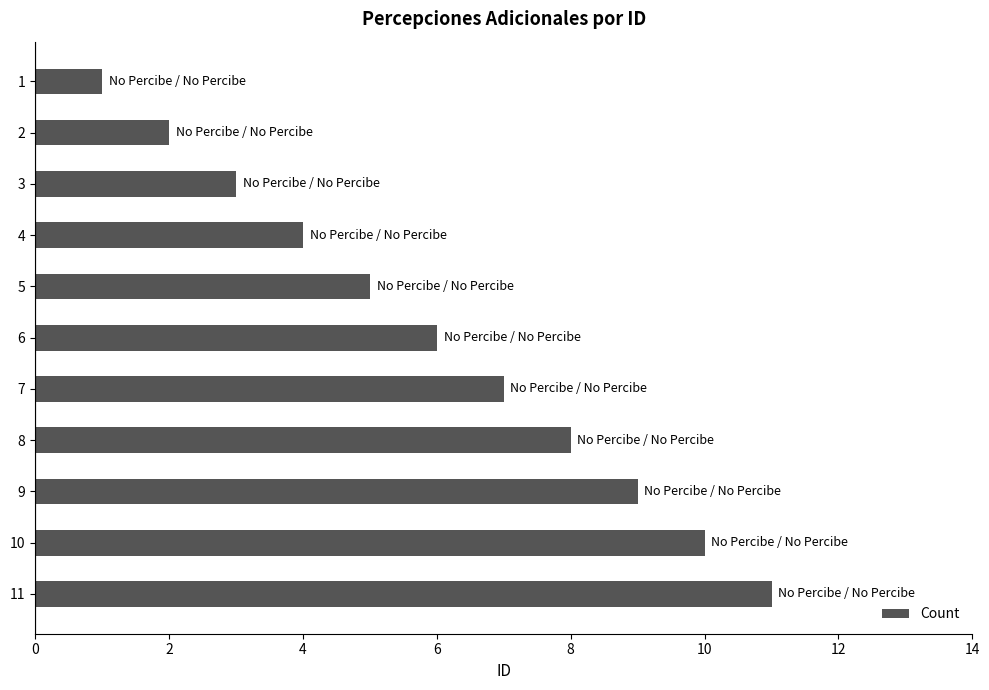

What is the maximum value shown in the chart?

11